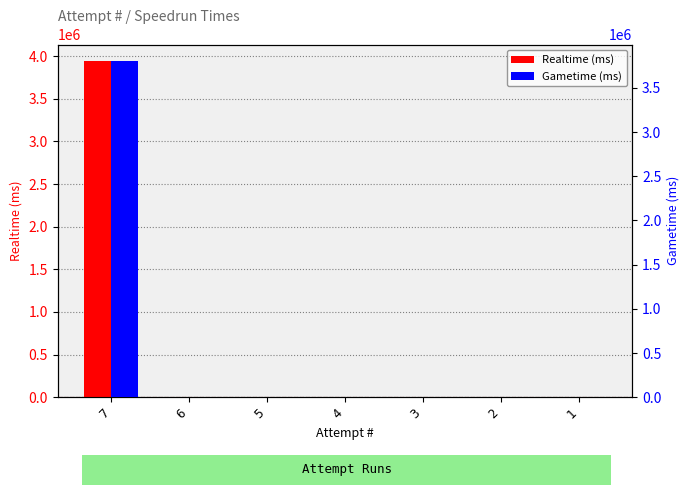

Which series changed the most between 3 and 1?

Realtime (ms)